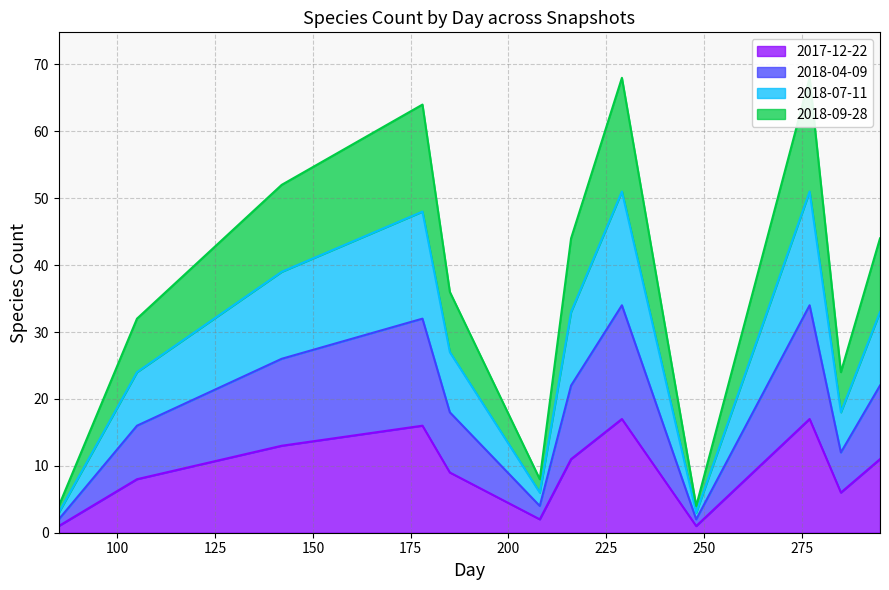

How many categories are shown in the chart?

12